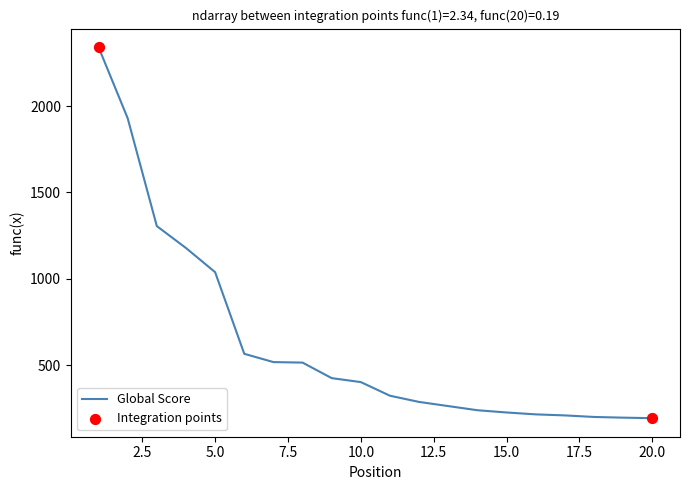

What is the greatest value displayed?

2342